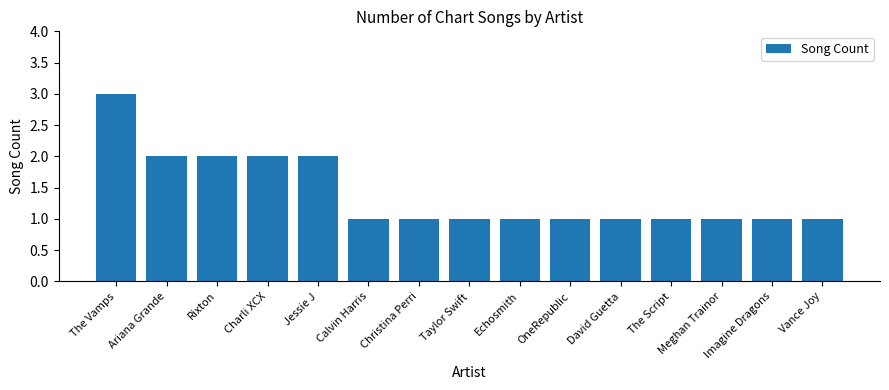

The value at Charli XCX is 2. True or false?

True